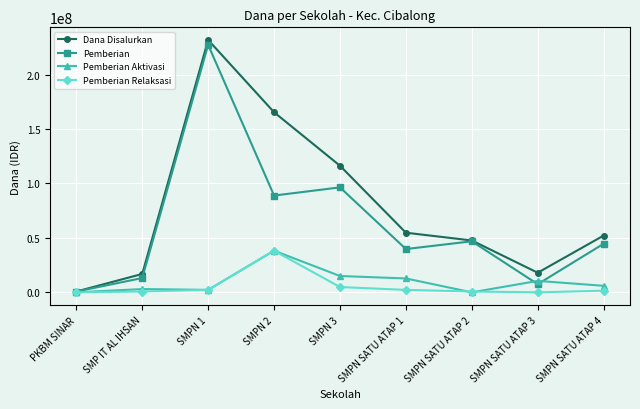

Which series has the widest spread of values?

Dana Disalurkan